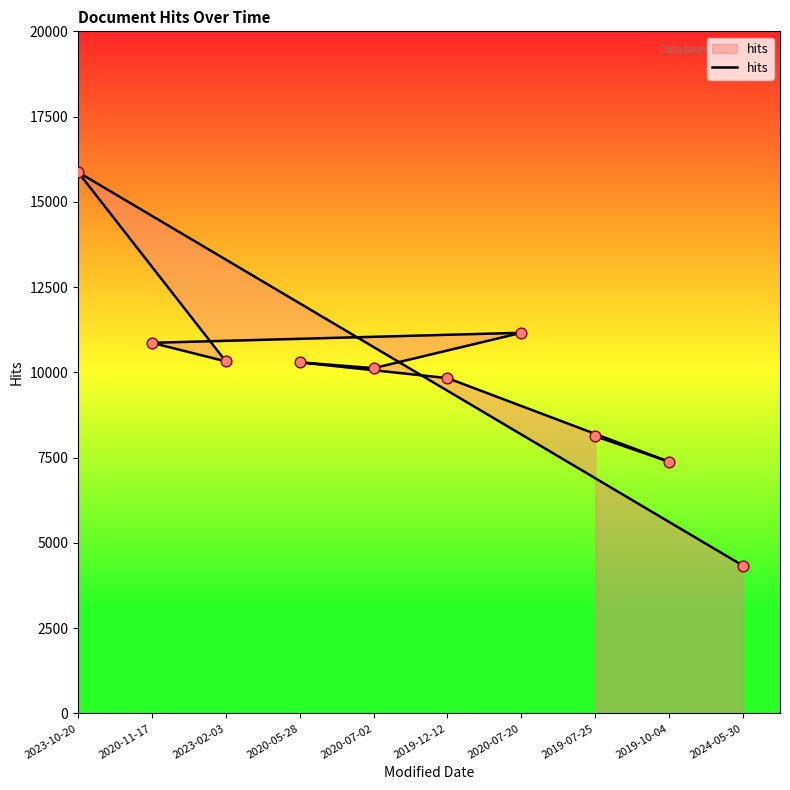

Between 2023-10-20 and 2020-07-02, which is larger?

2023-10-20